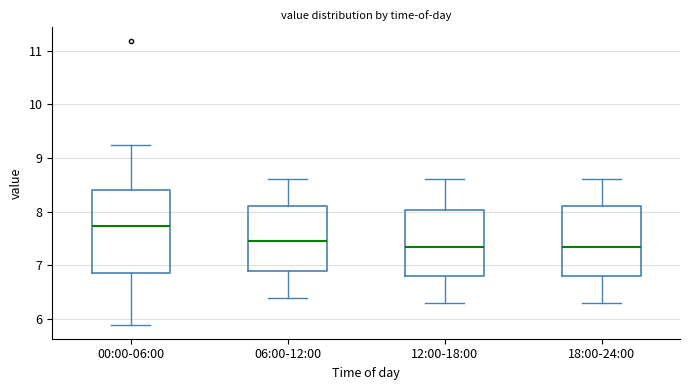

Reading left to right, read every box against the y-axis: the position of its median line, the range the box covers, and the ends of its whiskers. The values are not printed on the chart, so give them approximately, as read against the axis.

00:00-06:00: median 7.7, box 6.9 to 8.4, whiskers 5.9 to 9.3
06:00-12:00: median 7.5, box 6.9 to 8.1, whiskers 6.4 to 8.6
12:00-18:00: median 7.4, box 6.8 to 8.0, whiskers 6.3 to 8.6
18:00-24:00: median 7.4, box 6.8 to 8.1, whiskers 6.3 to 8.6